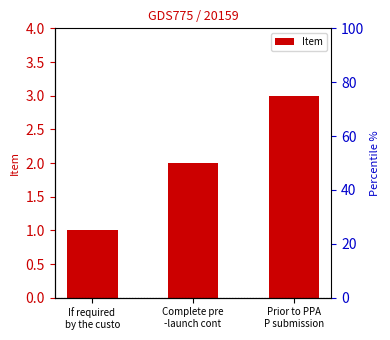

What is the label of the 2nd bar from the left?

Complete pre
-launch cont